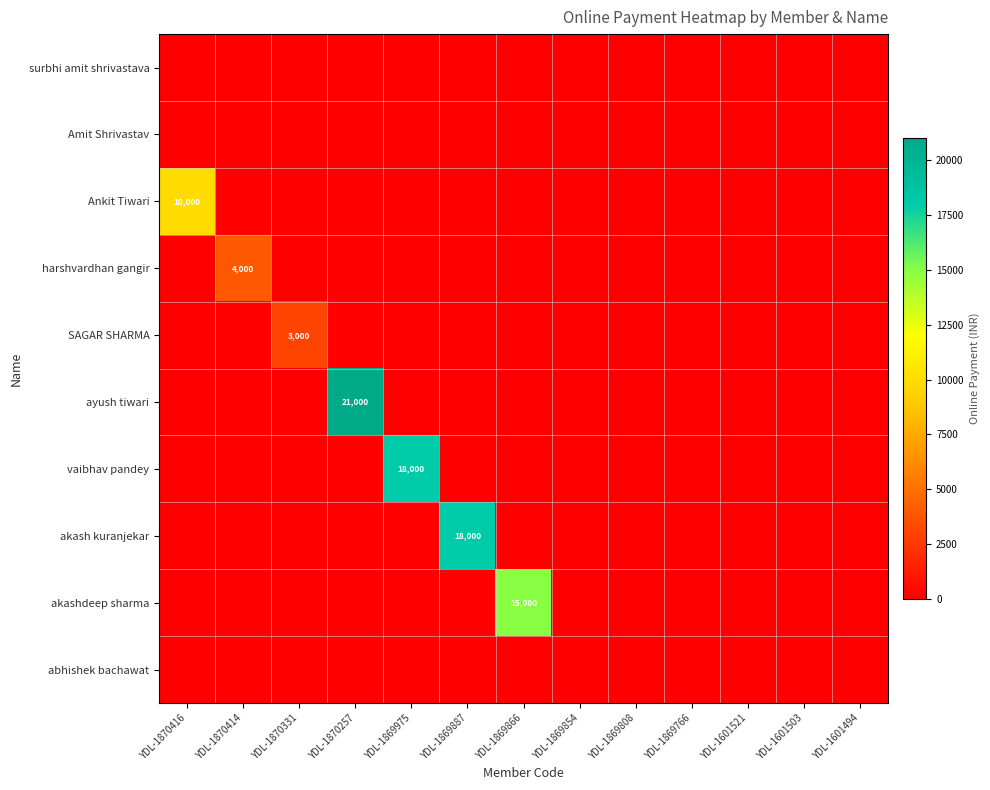

What is the difference between the maximum and minimum values in the SAGAR SHARMA series?

3000